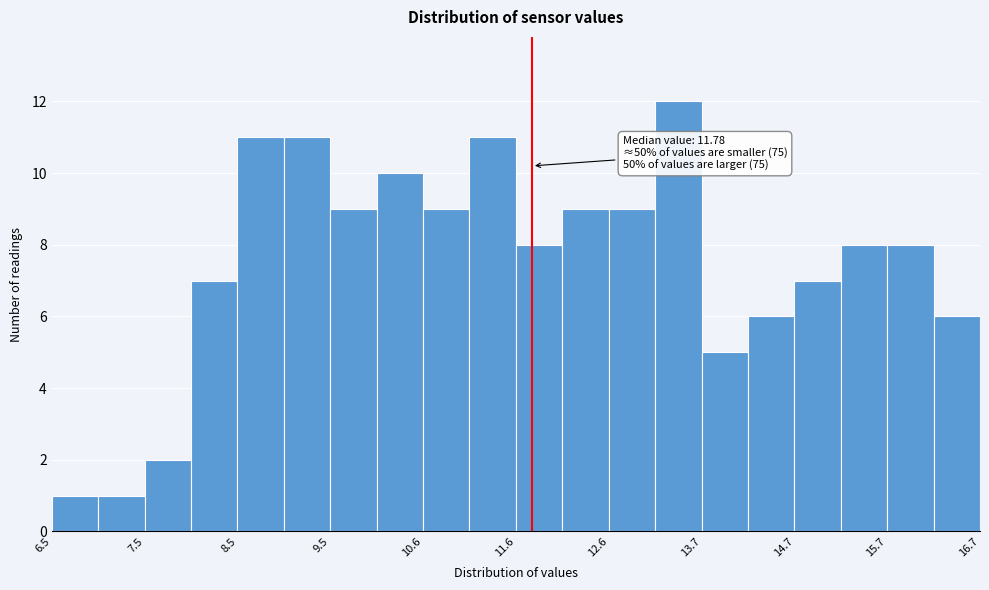

Around what value on the x-axis is the tallest bar? Give the approximate position of its centre, as read against the axis.

13.4